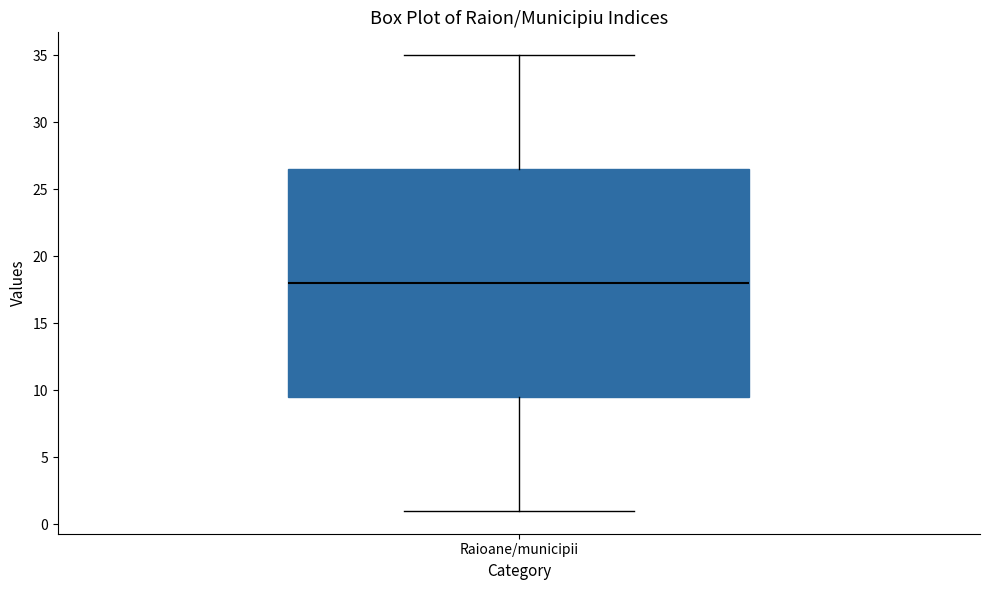

Transcribe this box plot: give where the median line is, the range the box spans, and where the two whiskers end, as read against the y-axis. The values are not printed on the chart, so give them approximately, as read against the axis.

median 18.0, box 9.5 to 26.5, whiskers 1.0 to 35.0